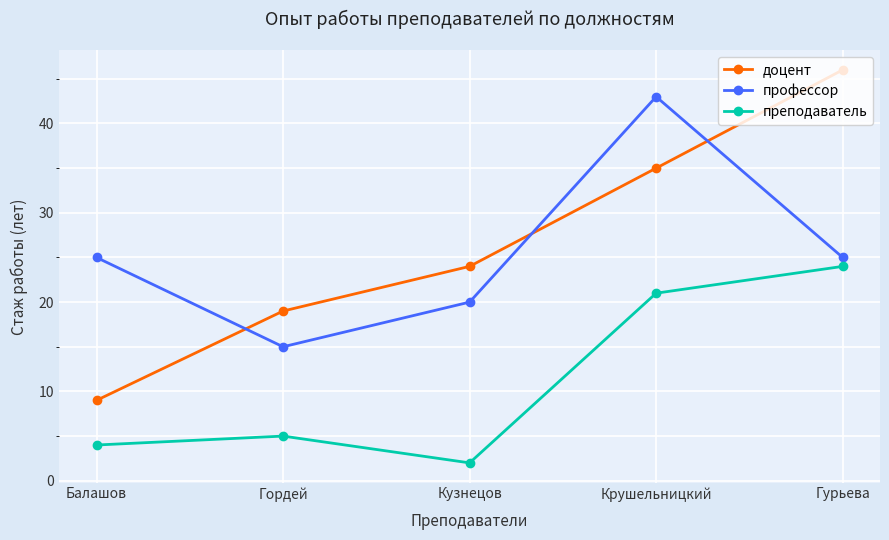

What is the value of the доцент point at the 4th from the left?

35